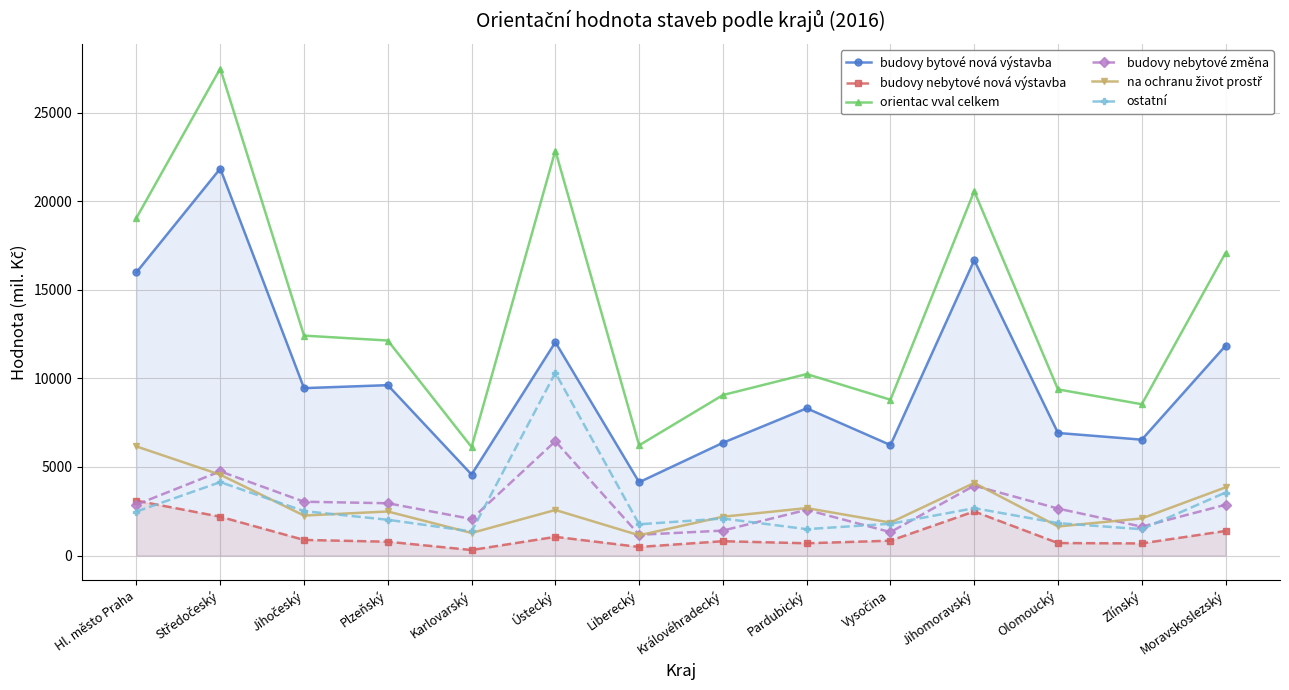

After their last crossing, which series has the higher values: na ochranu život prostř or budovy nebytové změna?

na ochranu život prostř